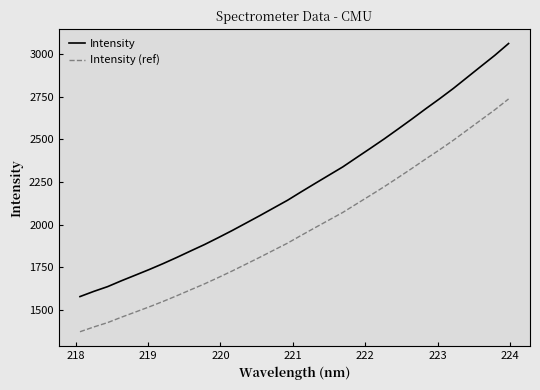

Which series has the largest range (max minus min)?

Intensity